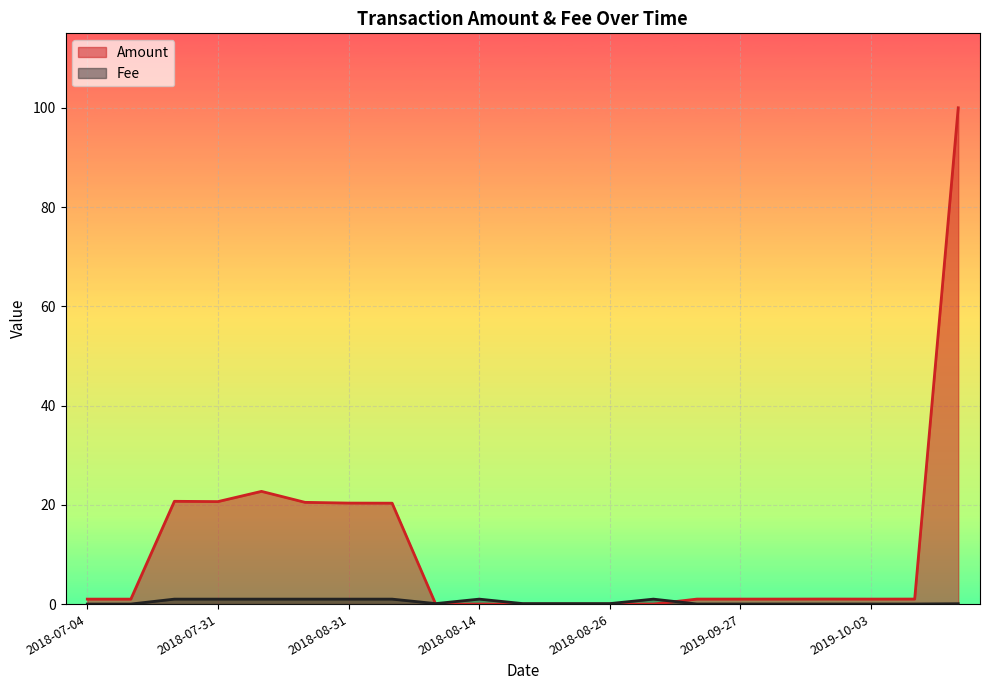

List the series in order of their overall mean, lowest first.

Fee, Amount